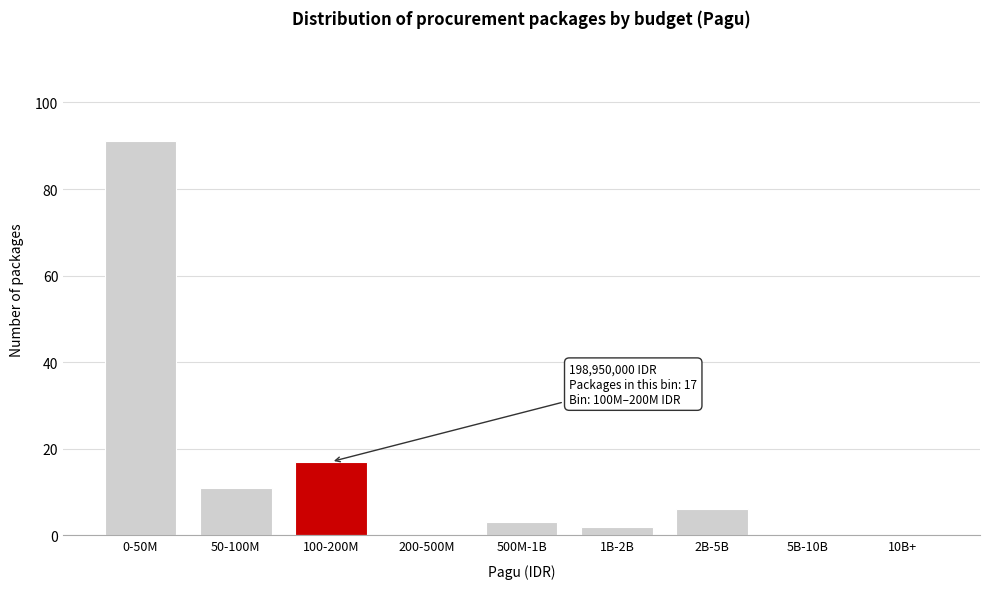

Reading left to right, extract all data points from this chart.

0-50M=91	50-100M=11	100-200M=17	200-500M=0	500M-1B=3	1B-2B=2	2B-5B=6	5B-10B=0	10B+=0